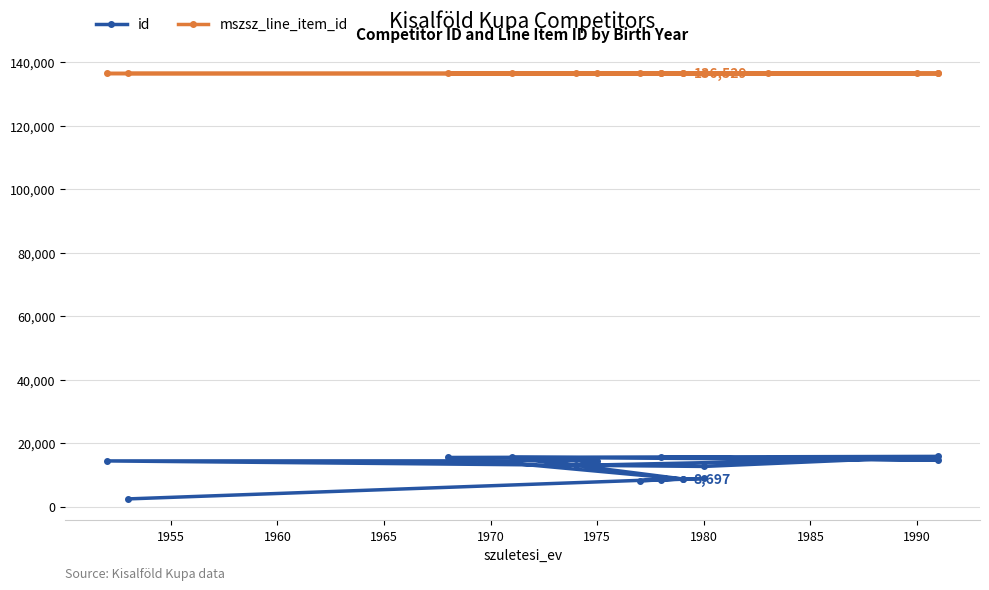

What is the value of the mszsz_line_item_id point at the 15th from the left?

136529